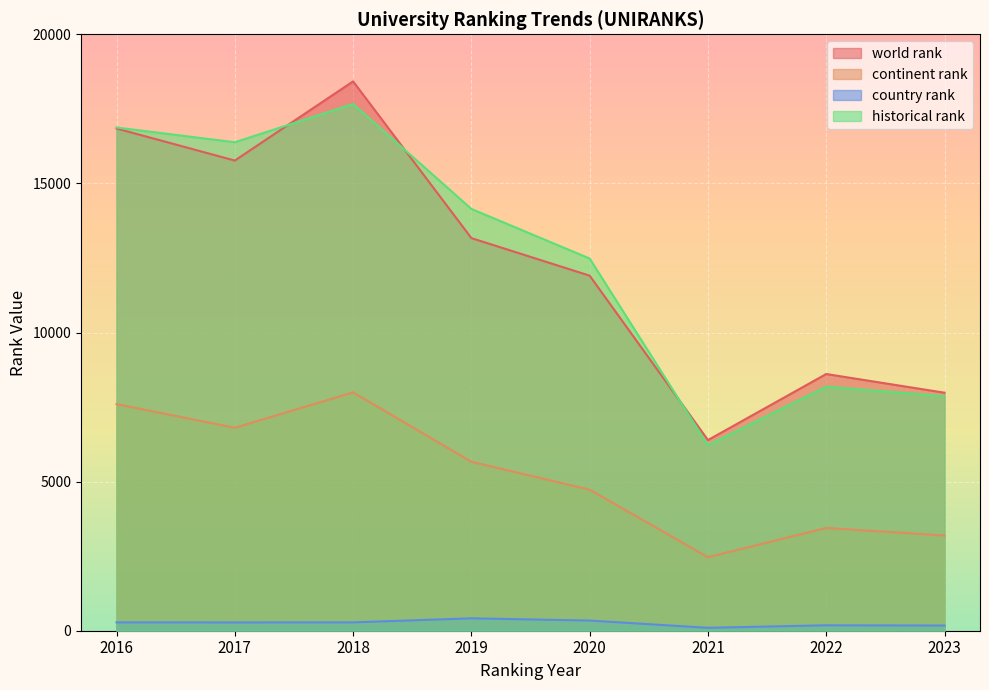

How many lines are shown in the chart?

4